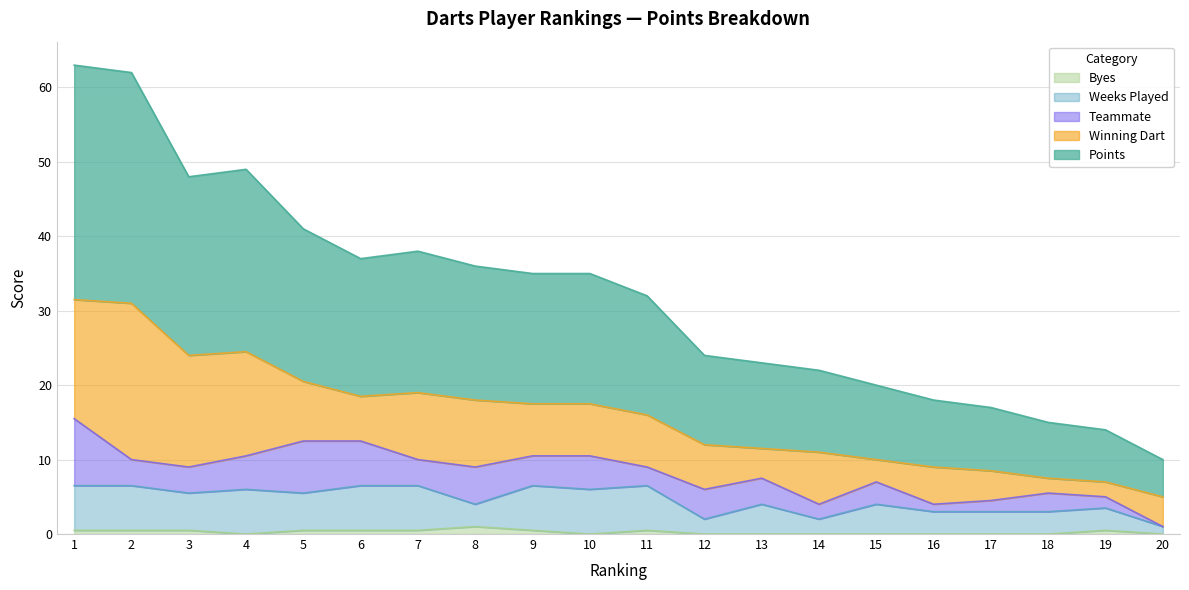

True or false: Byes has a value of 0.5 at 3.

True